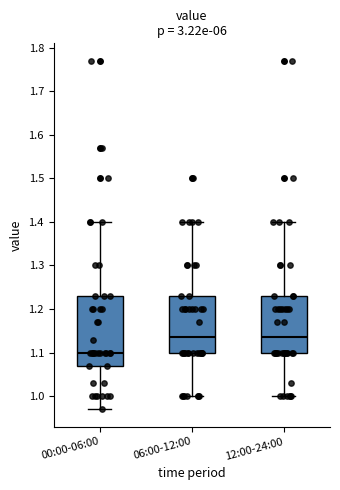

Reading left to right, read every box against the y-axis: the position of its median line, the range the box covers, and the ends of its whiskers. The values are not printed on the chart, so give them approximately, as read against the axis.

00:00-06:00: median 1.10, box 1.07 to 1.23, whiskers 0.97 to 1.40
06:00-12:00: median 1.14, box 1.10 to 1.23, whiskers 1.00 to 1.40
12:00-24:00: median 1.14, box 1.10 to 1.23, whiskers 1.00 to 1.40